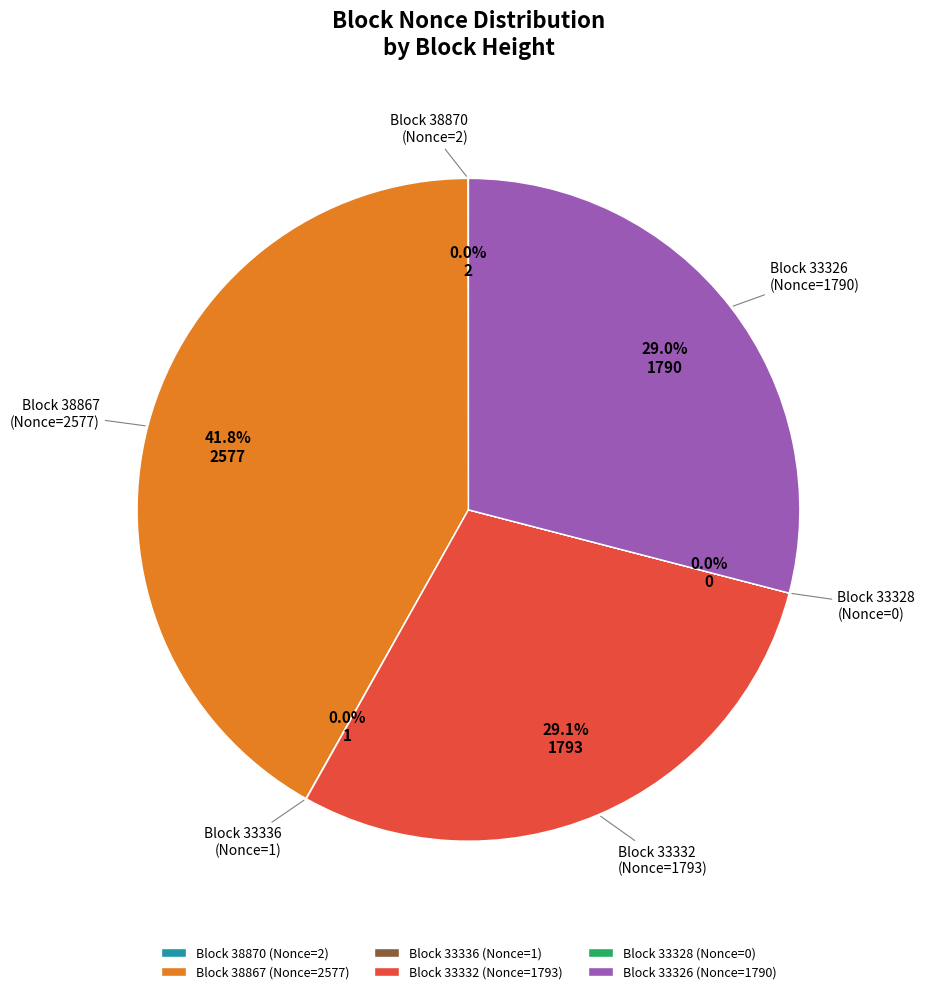

Is there a majority slice in this chart?

No